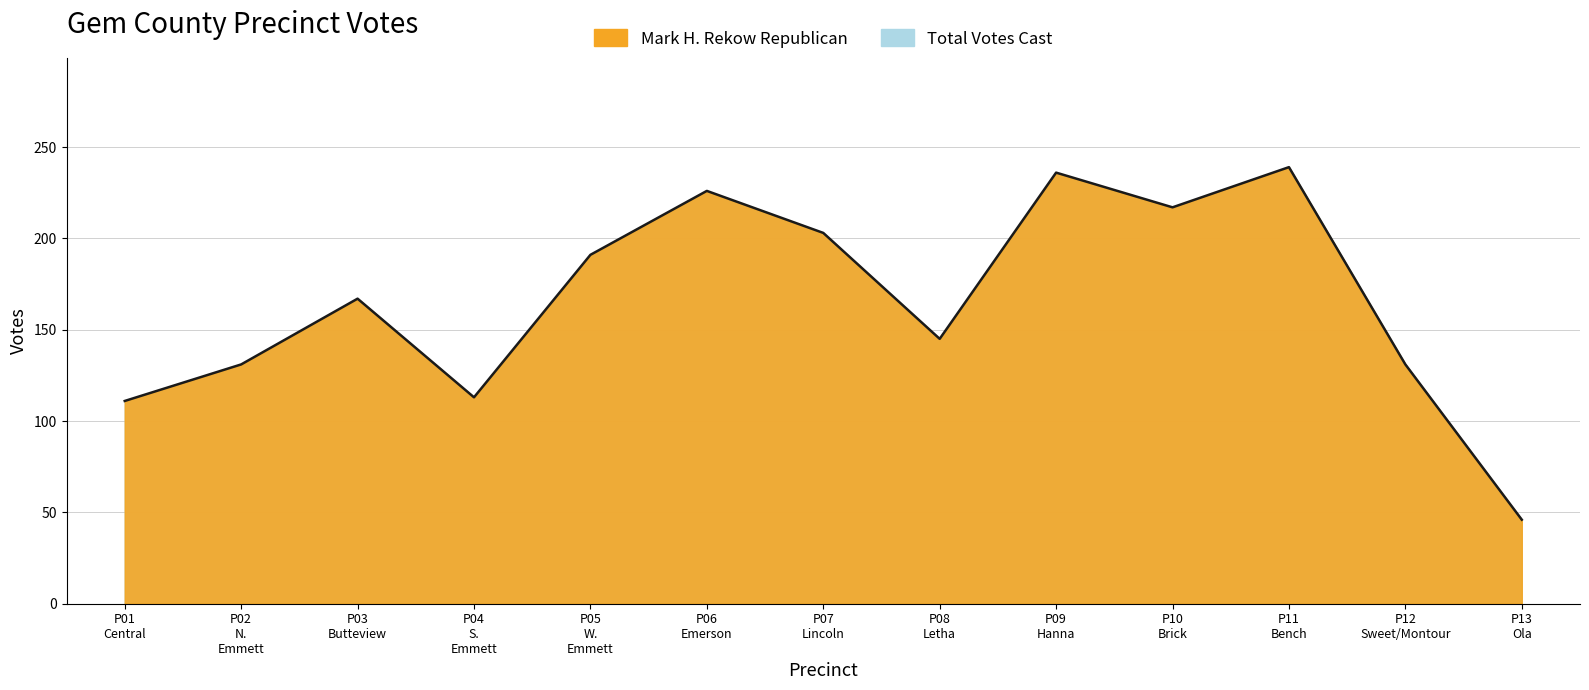

Reading right to left, what are all the values shown in this chart?

46	131	239	217	236	145	203	226	191	113	167	131	111